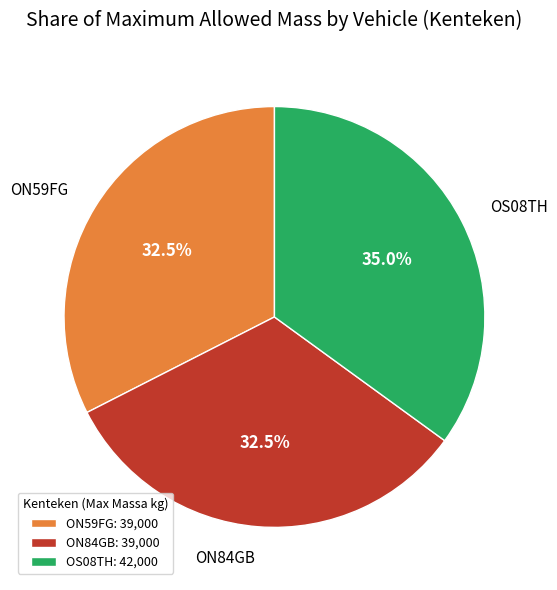

Do ON59FG and ON84GB together represent more than half of the pie?

Yes